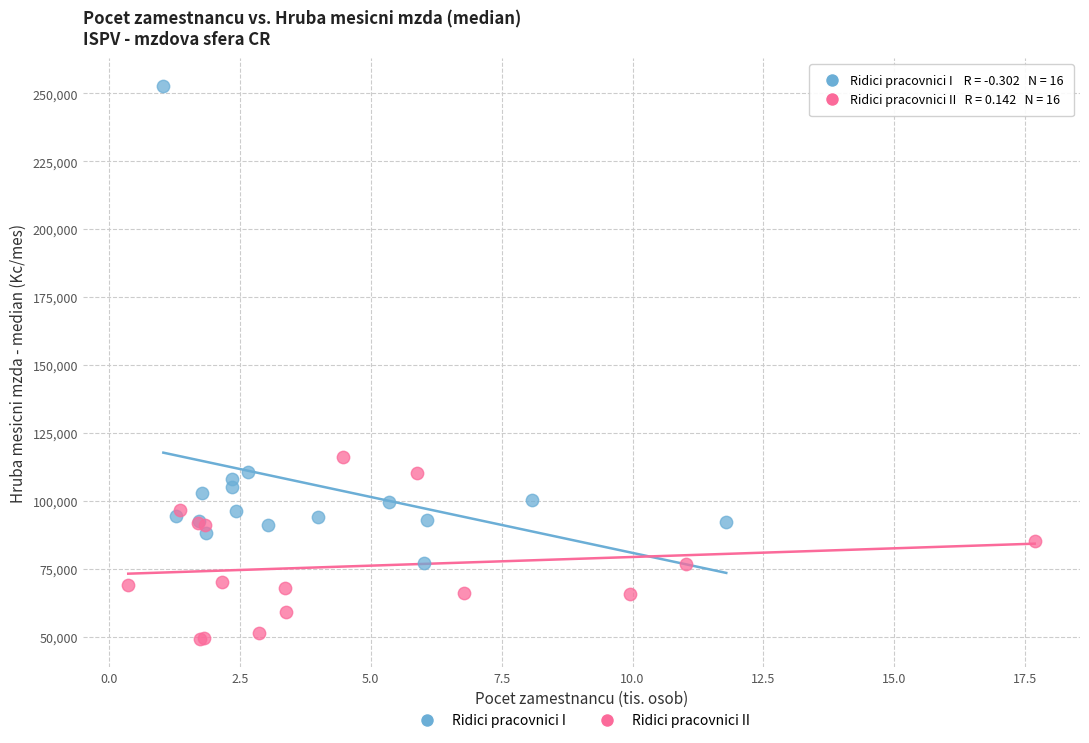

Which series has the widest spread of Y values?

Ridici pracovnici I